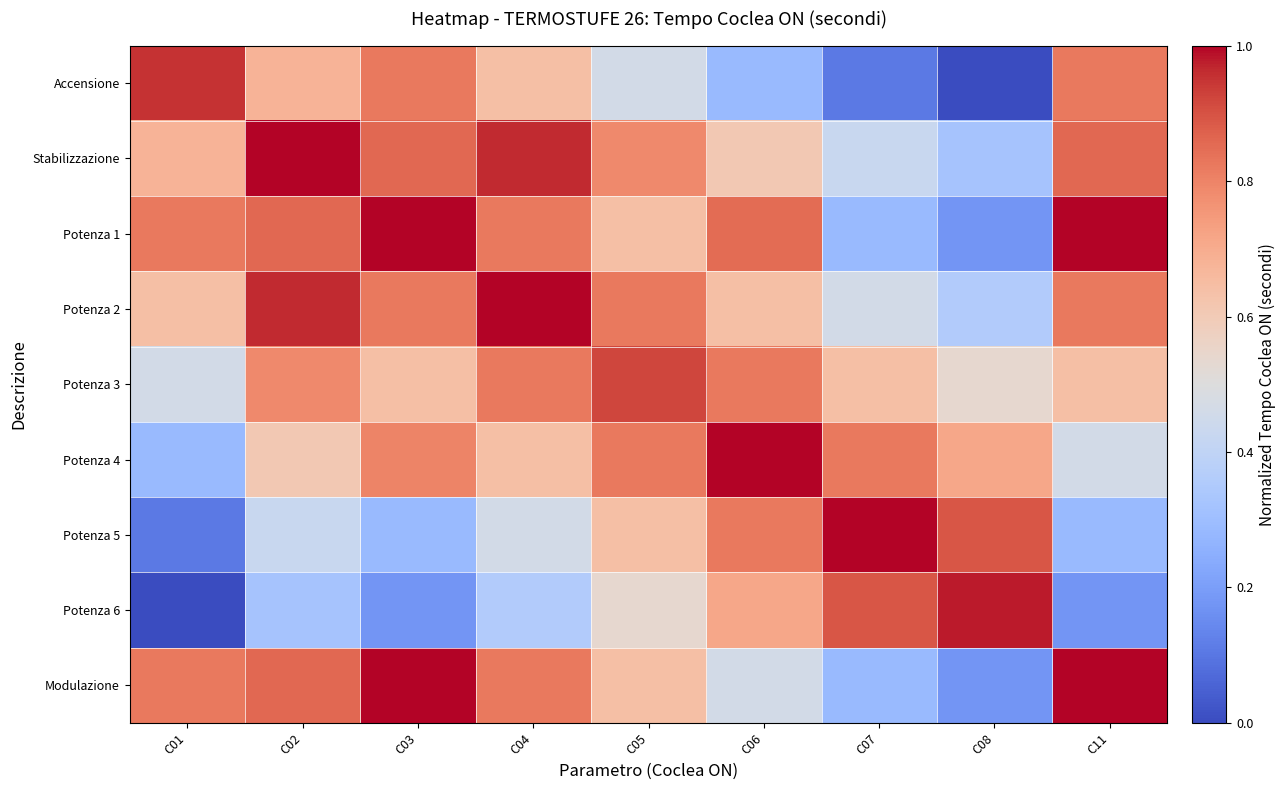

What is the greatest value displayed?

1.0